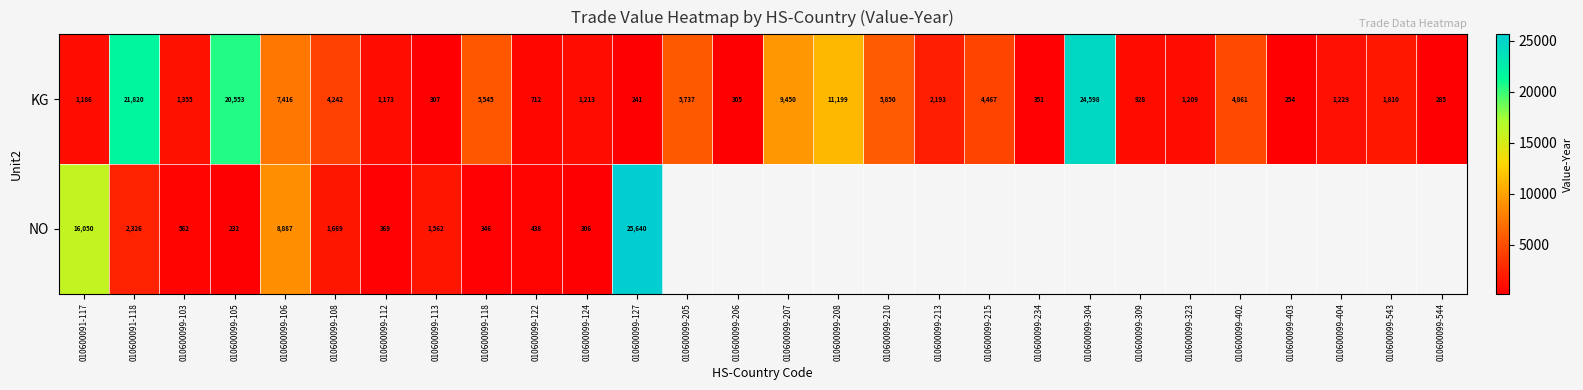

At which label is KG closest to 12419?

010600099-208